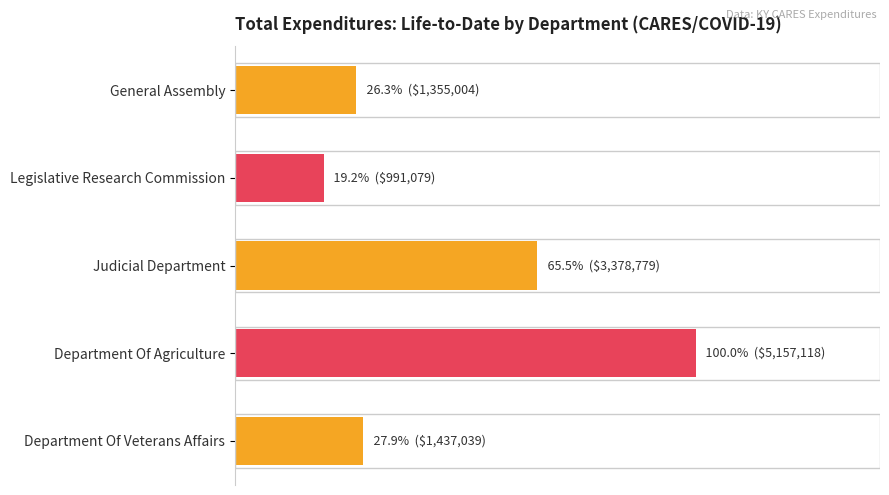

What is the difference between the maximum and minimum values?

80.8